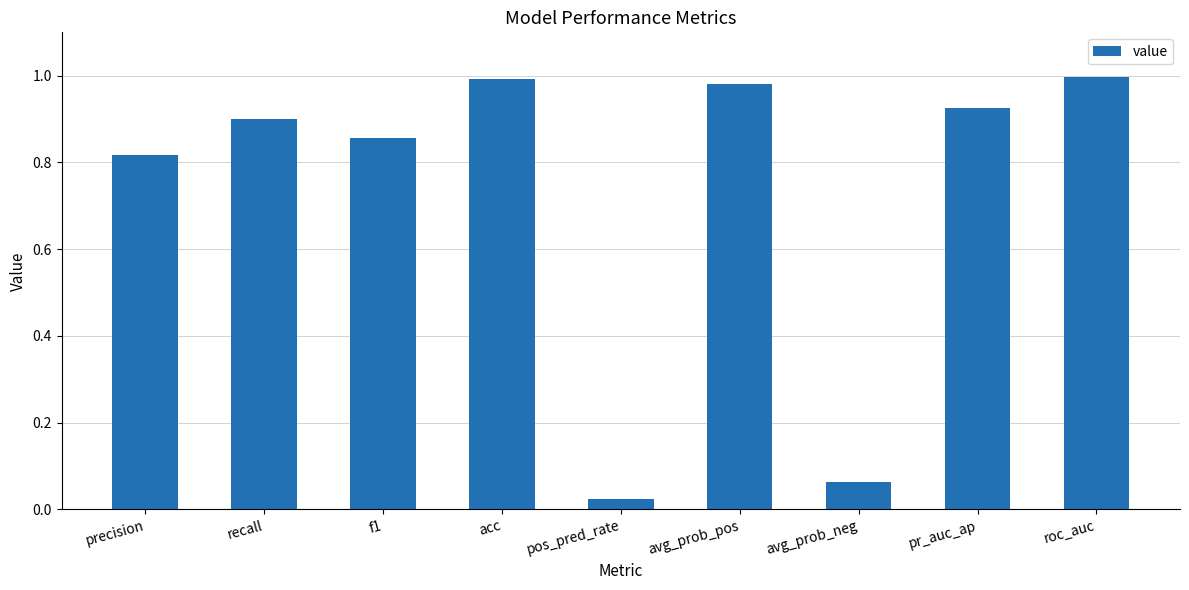

True or false: the data shows 1.5 at roc_auc.

False